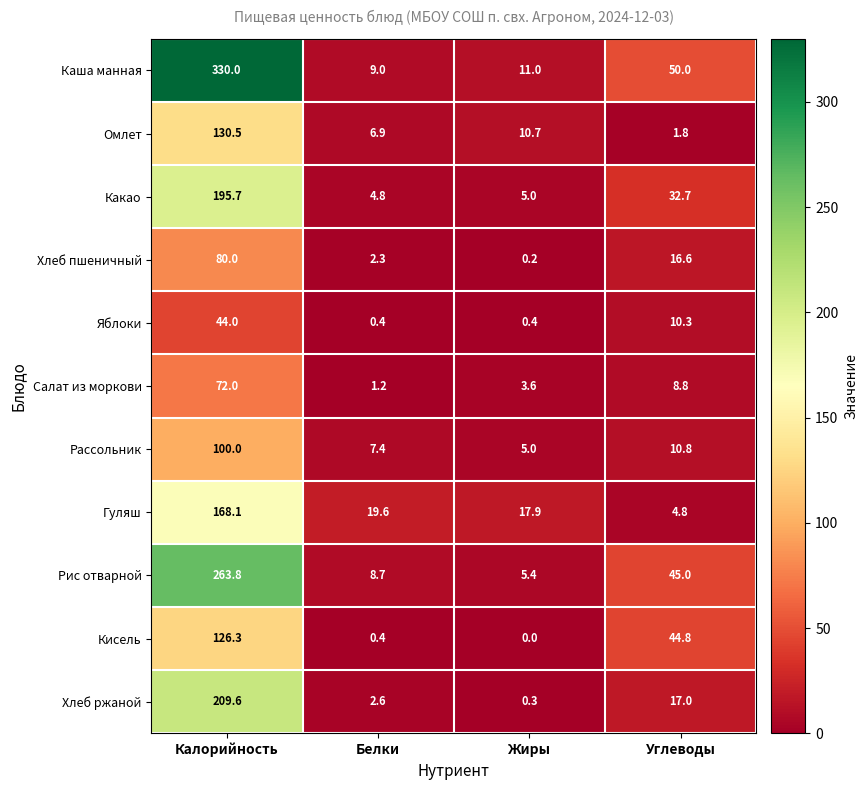

Which series has the widest spread of values?

Каша манная